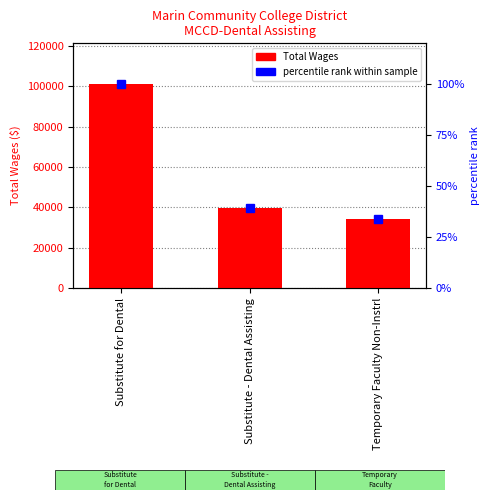

Rank the series at Substitute - Dental Assisting from lowest to highest value.

percentile rank within sample, Total Wages